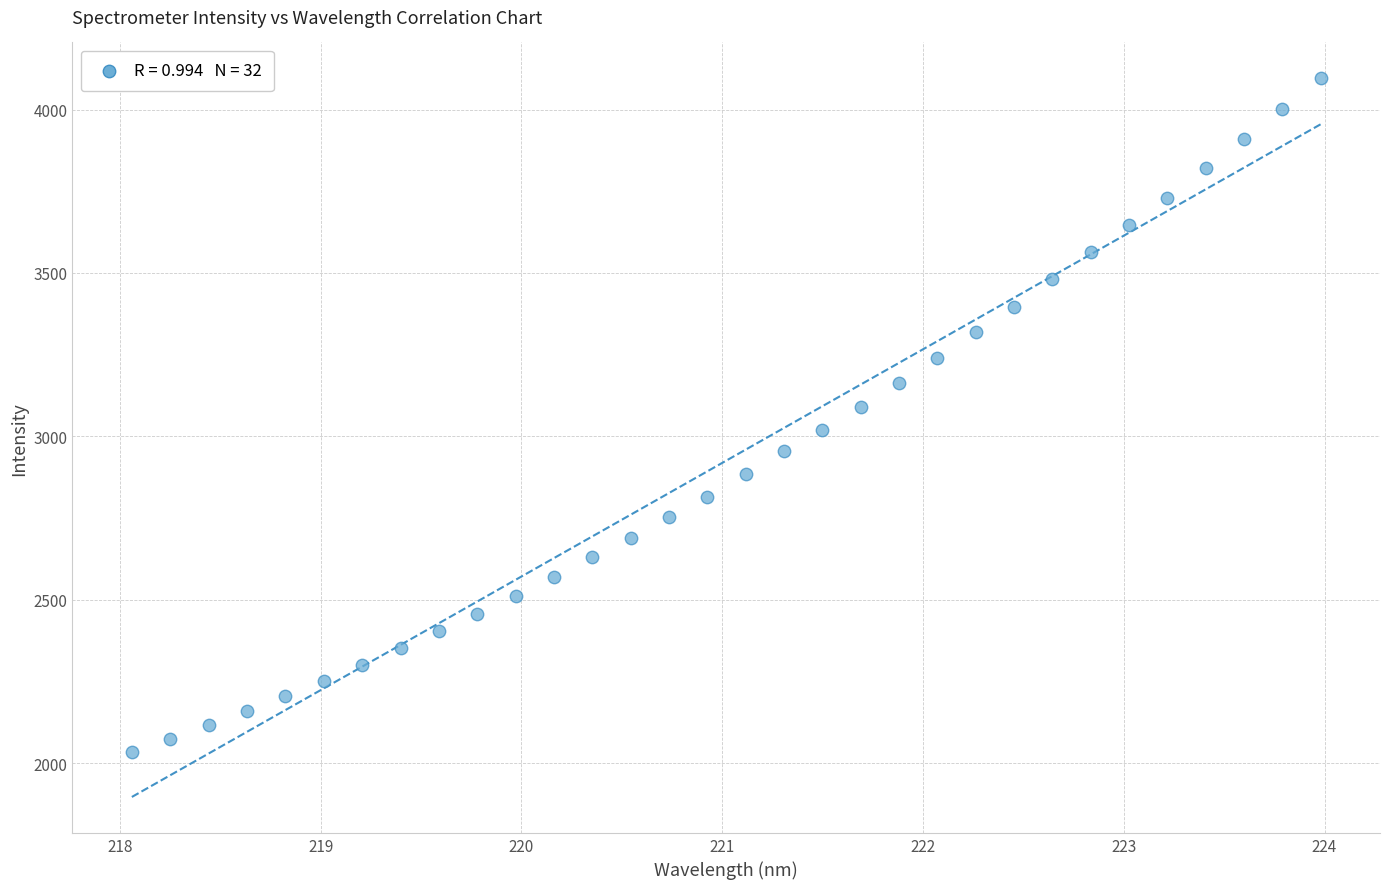

What is the range of X values (max minus min)?

5.9